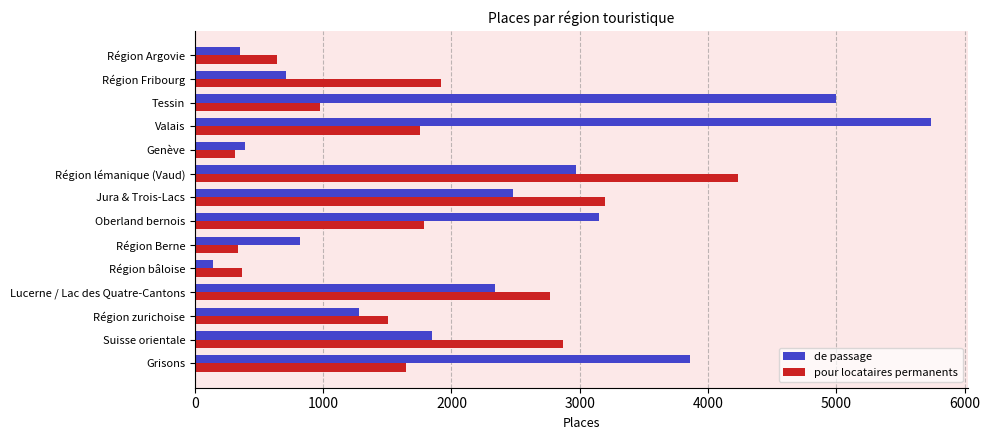

Is it true that de passage equals 2339.0 at Lucerne / Lac des Quatre-Cantons?

True